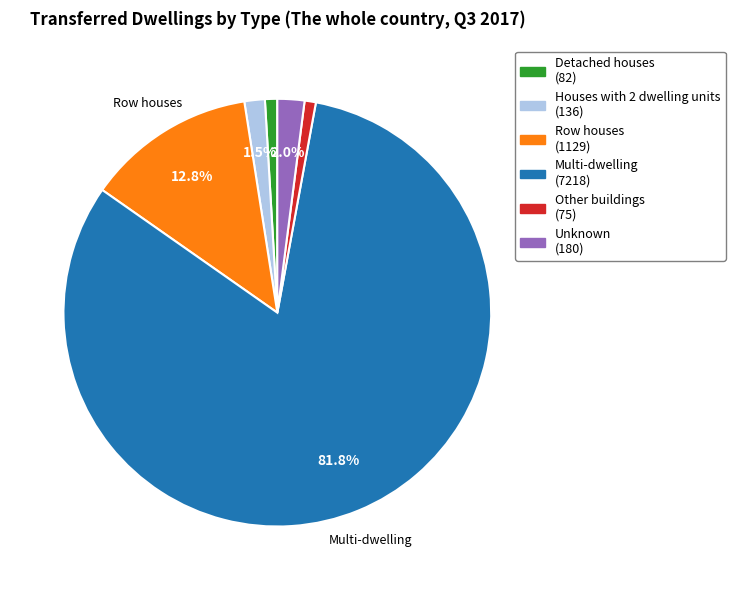

Does any single category account for the majority?

Yes